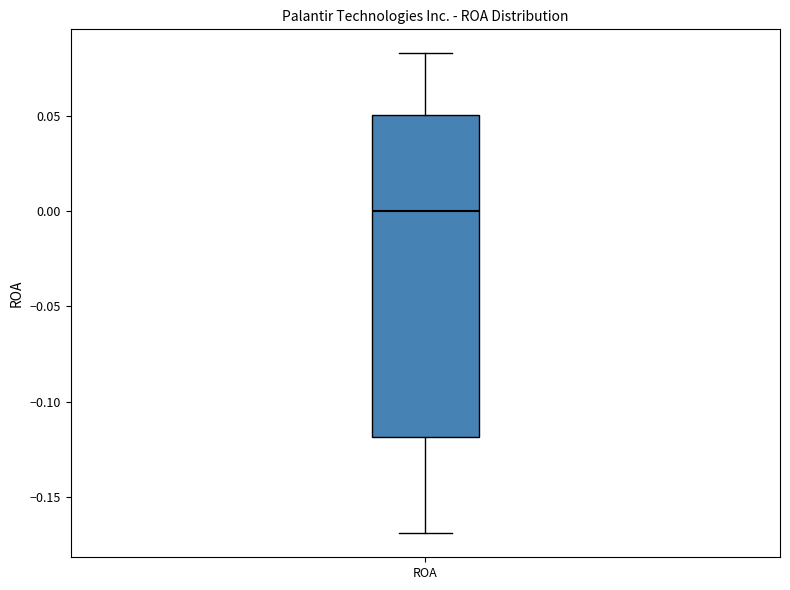

Read this box plot against the y-axis: the position of the median line, the range covered by the box, and the ends of both whiskers. The values are not printed on the chart, so give them approximately, as read against the axis.

median 0.000, box -0.120 to 0.050, whiskers -0.170 to 0.085